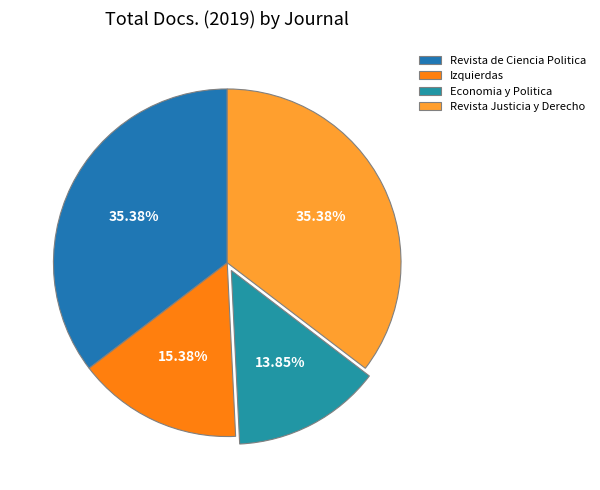

Is it true that Revista Justicia y Derecho is 48% of the pie?

False